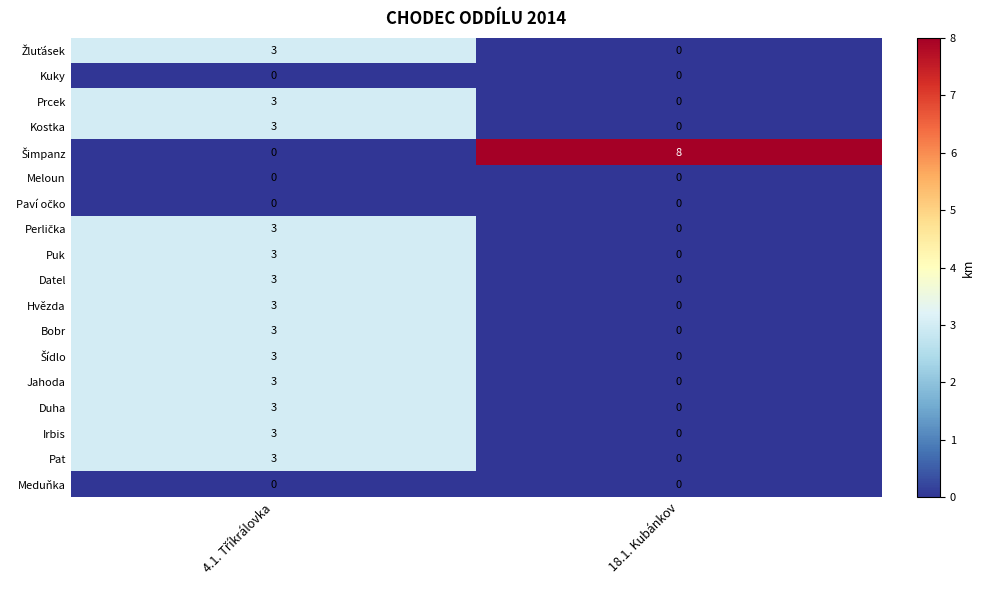

Which category has the highest value across all series?

18.1. Kubánkov